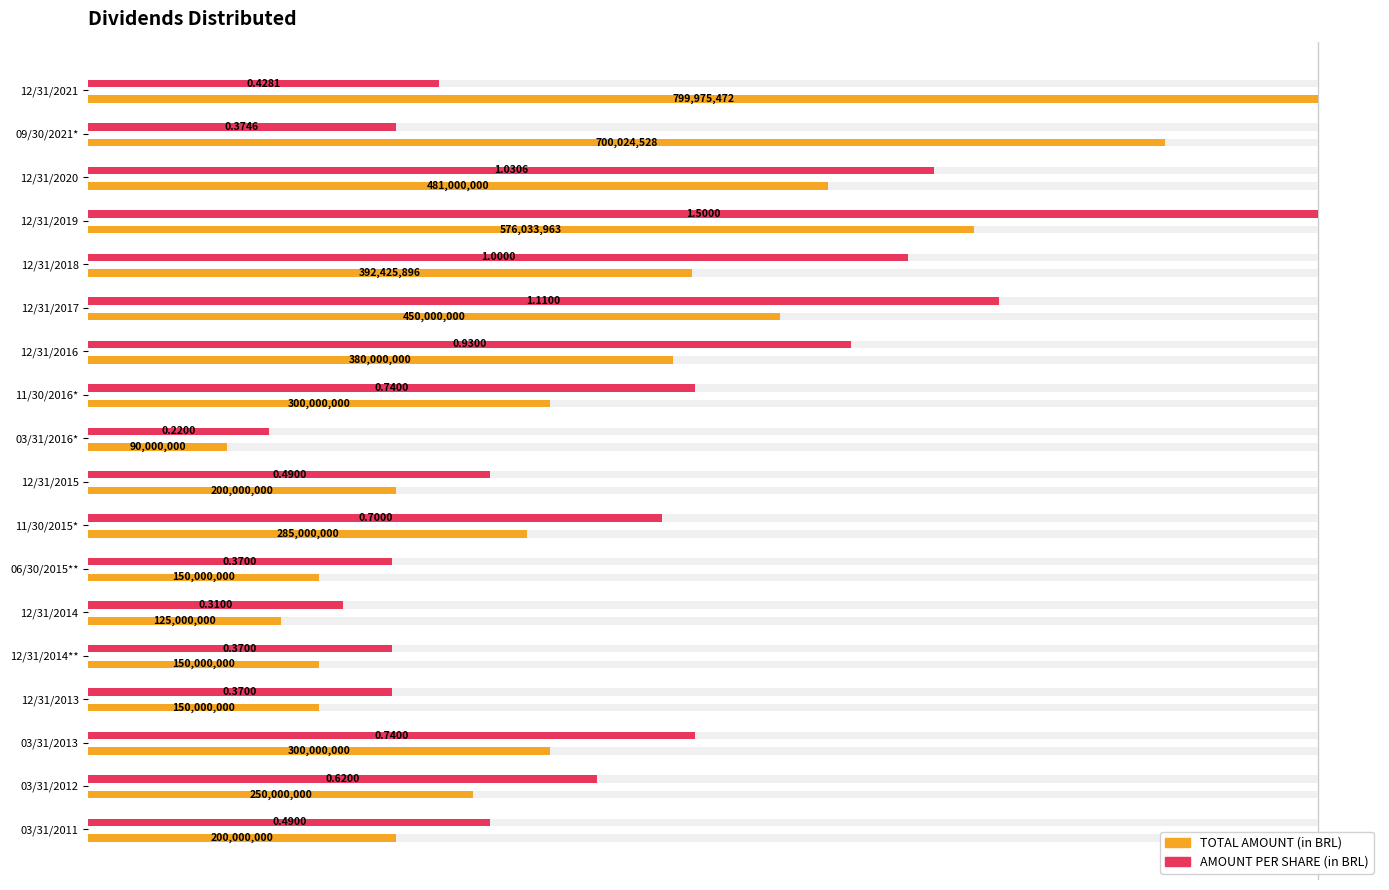

How many data points does each series have?

18